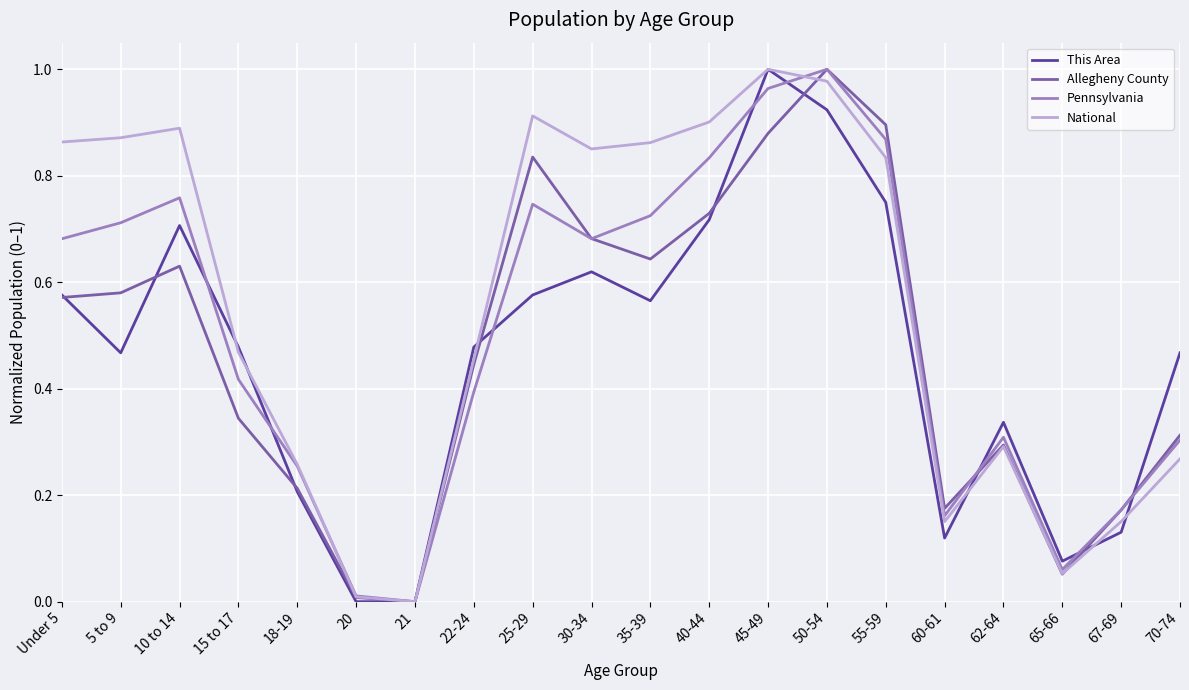

Is the value of This Area at 18-19 greater than the value of Allegheny County at 62-64?

No